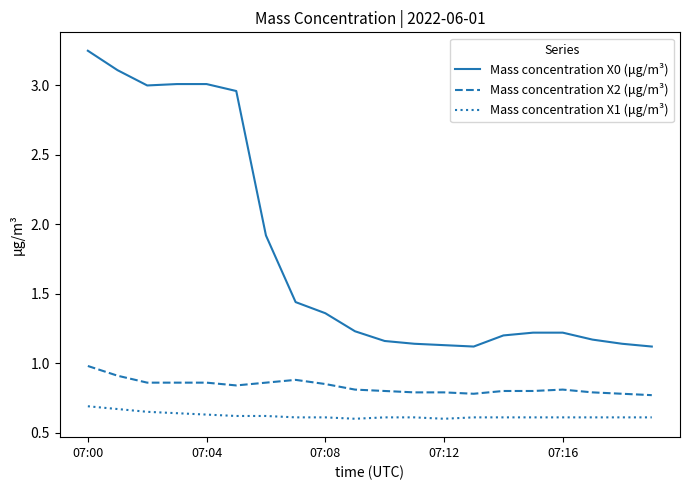

Which series has the largest total across all categories?

Mass concentration X0 (μg/m³)